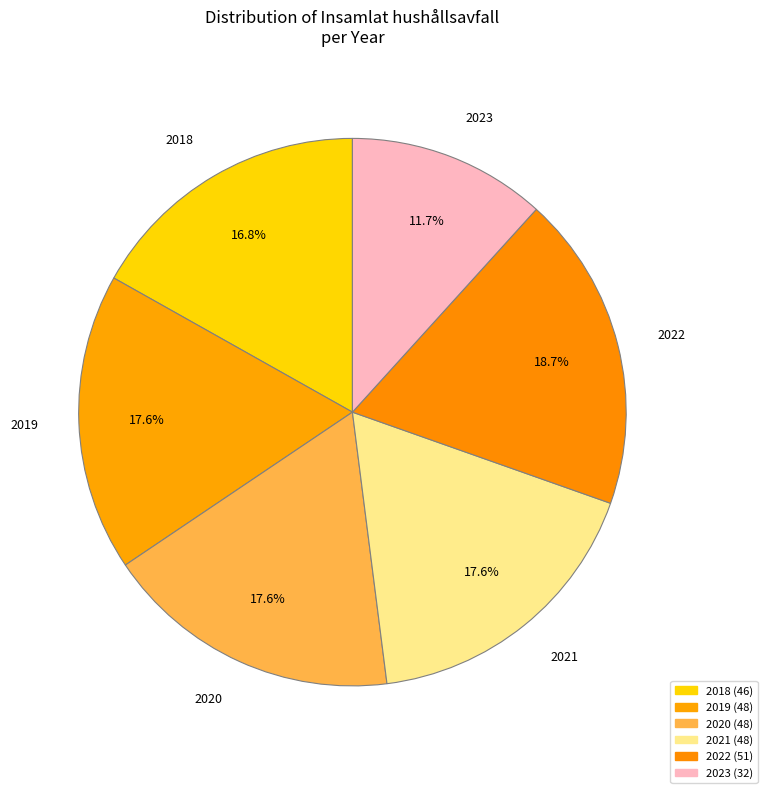

To the nearest percent, what portion does 2020 represent?

18%